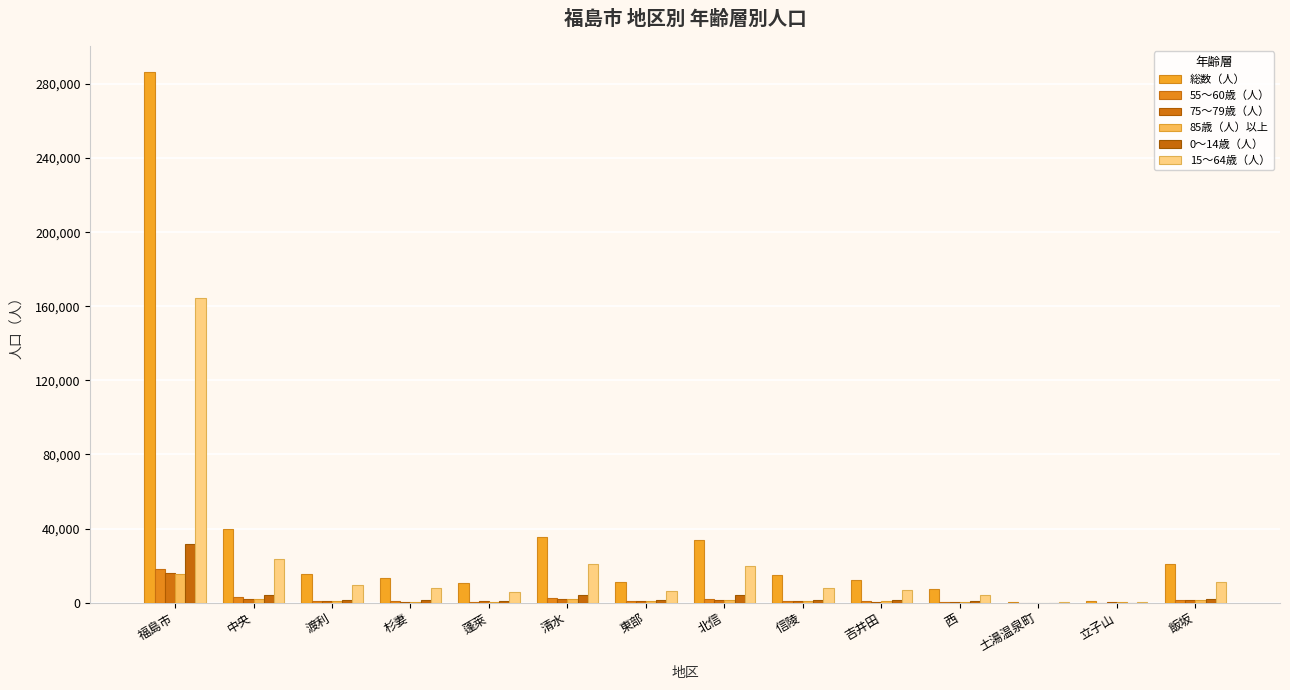

The 85歳（人）以上 series shows 1725 at 清水. True or false?

True